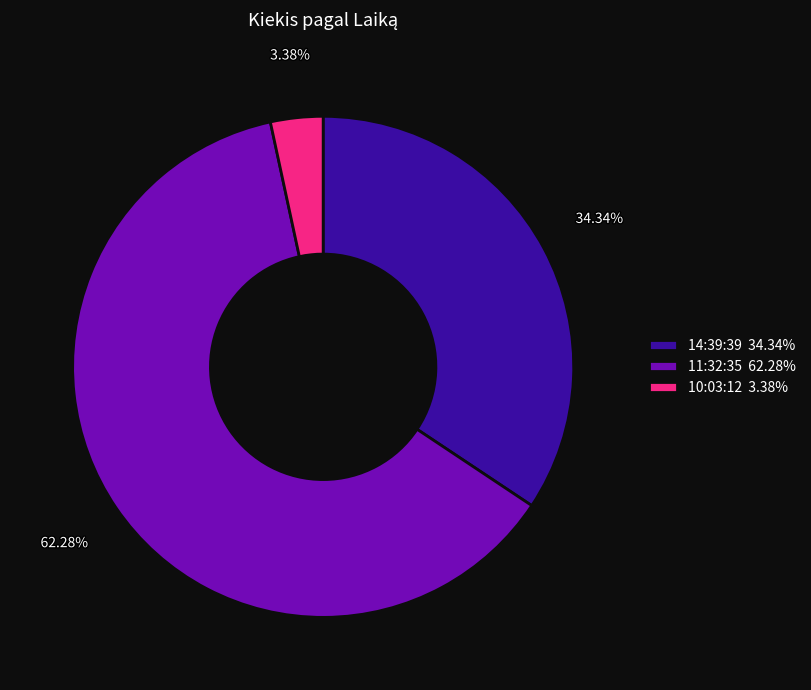

Does 11:32:35 represent more than half of the total?

Yes